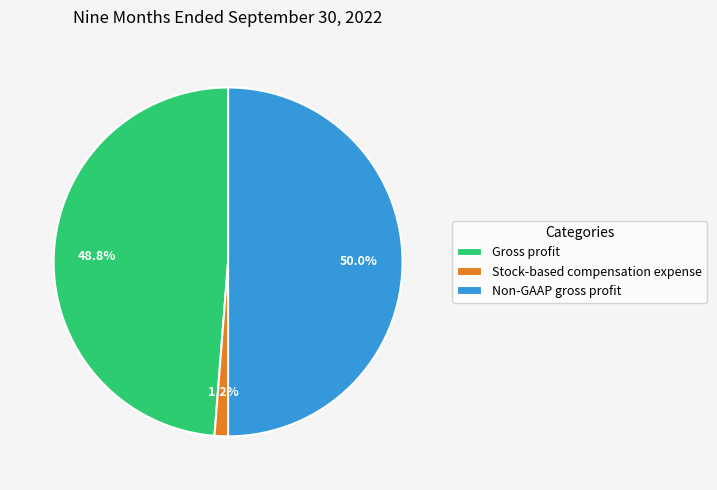

How much of the chart is everything except Gross profit?

51.2%